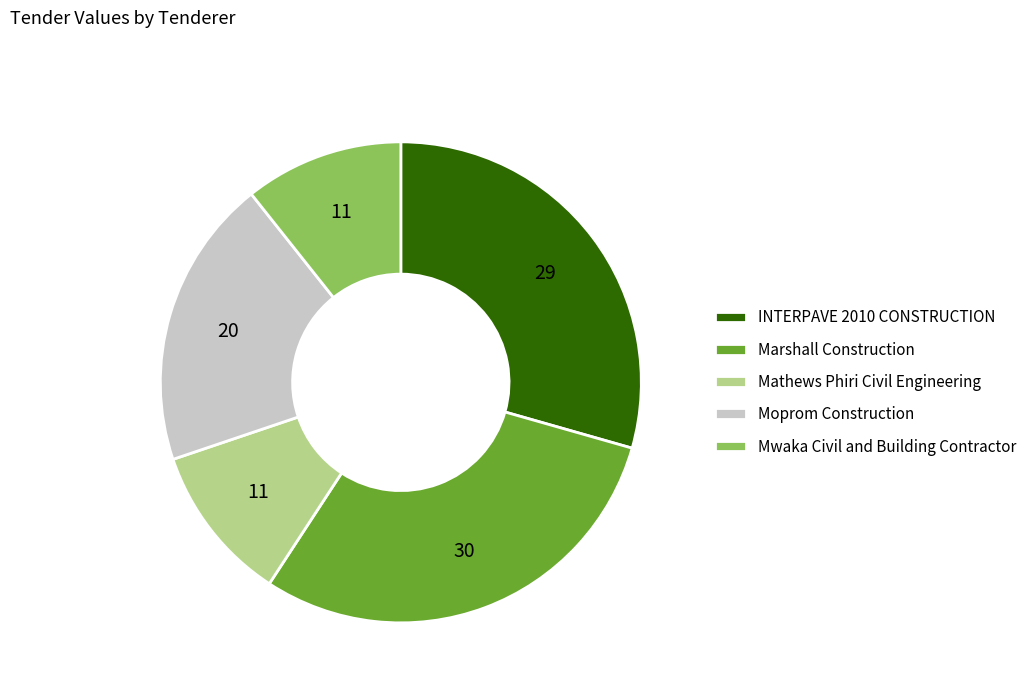

Between Marshall Construction and Mathews Phiri Civil Engineering, which is larger?

Marshall Construction